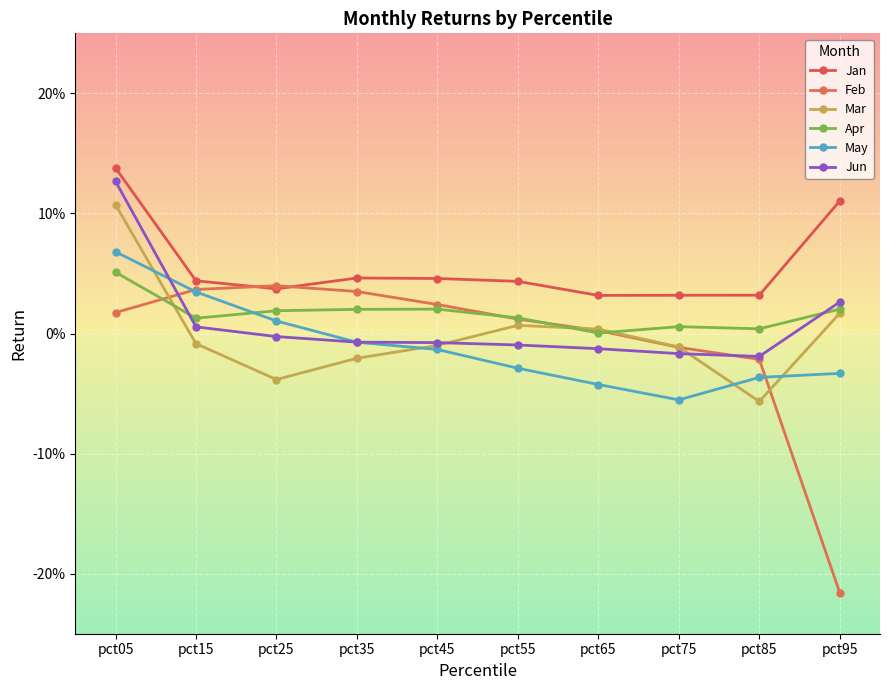

What are all the series names shown in the legend?

Jan, Feb, Mar, Apr, May, Jun